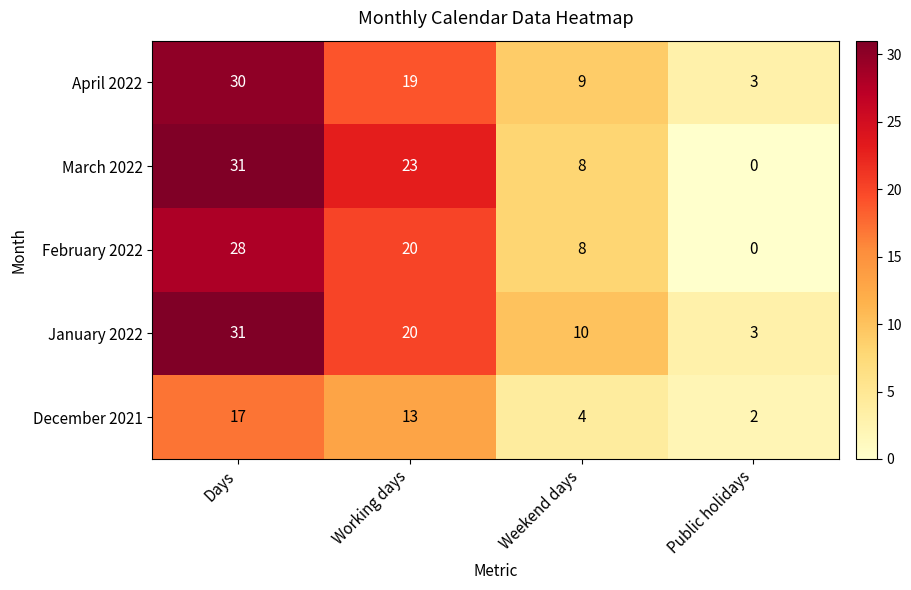

What is the difference between the maximum and minimum values in the December 2021 series?

15